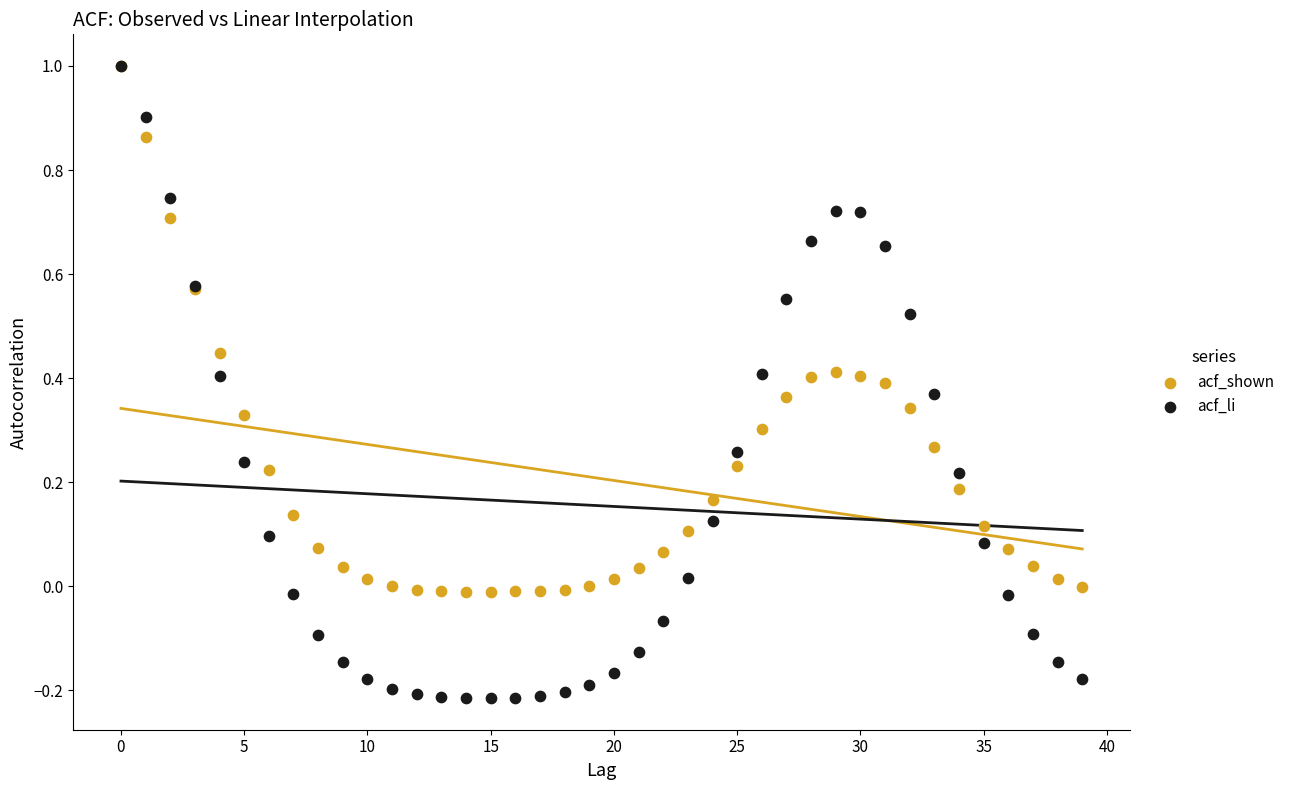

What are all the series names shown in the legend?

acf_shown, acf_li